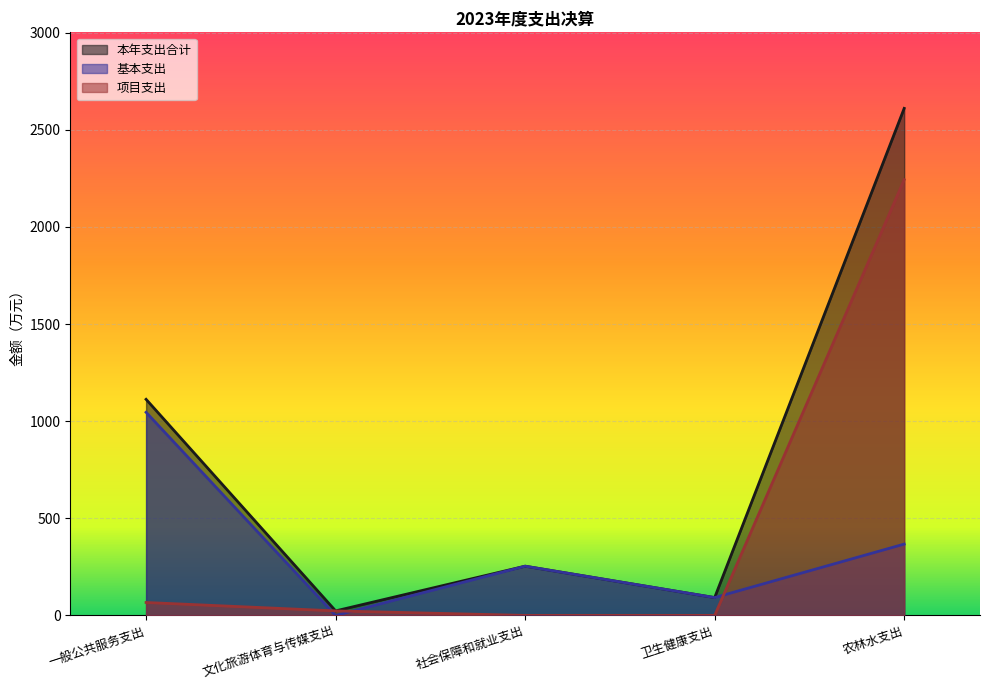

What are all the series names shown in the legend?

本年支出合计, 基本支出, 项目支出